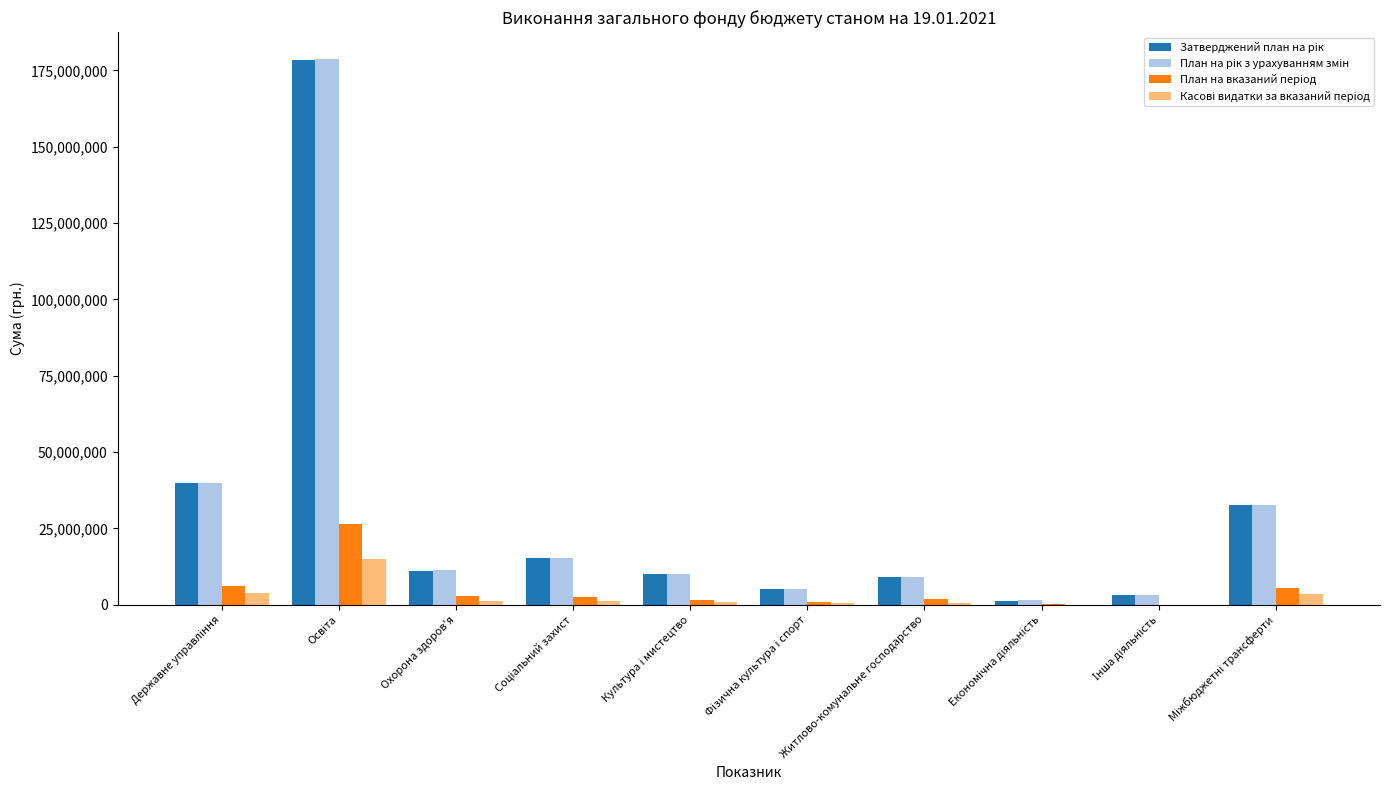

Rank the categories by Касові видатки за вказаний період value from lowest to highest.

Інша діяльність, Економічна діяльність, Житлово-комунальне господарство, Фiзична культура i спорт, Культура i мистецтво, Охорона здоров'я, Соціальний захист, Міжбюджетні трансферти, Державне управління, Освіта